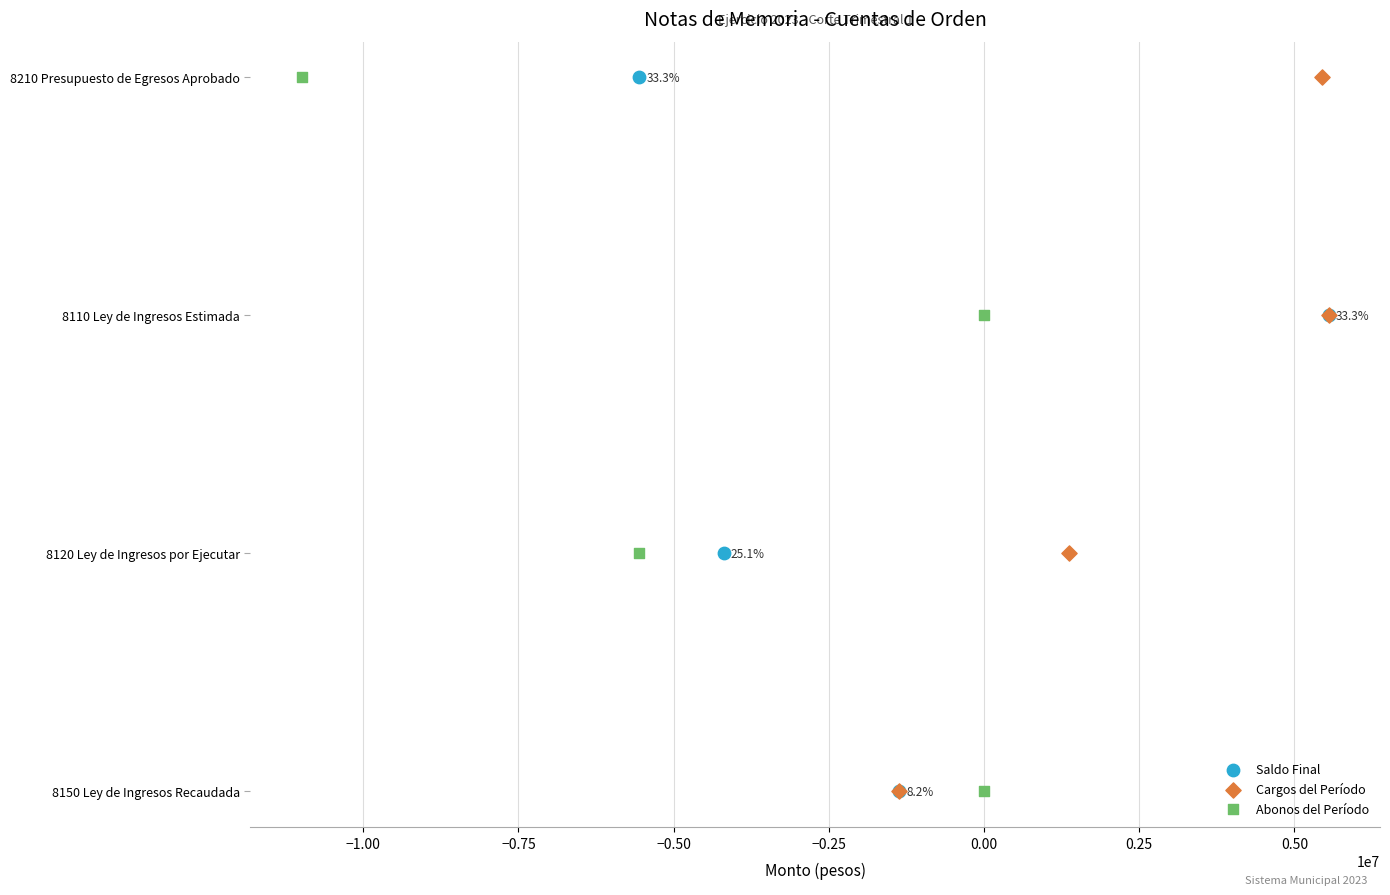

Which series has the widest spread of Y values?

Saldo Final